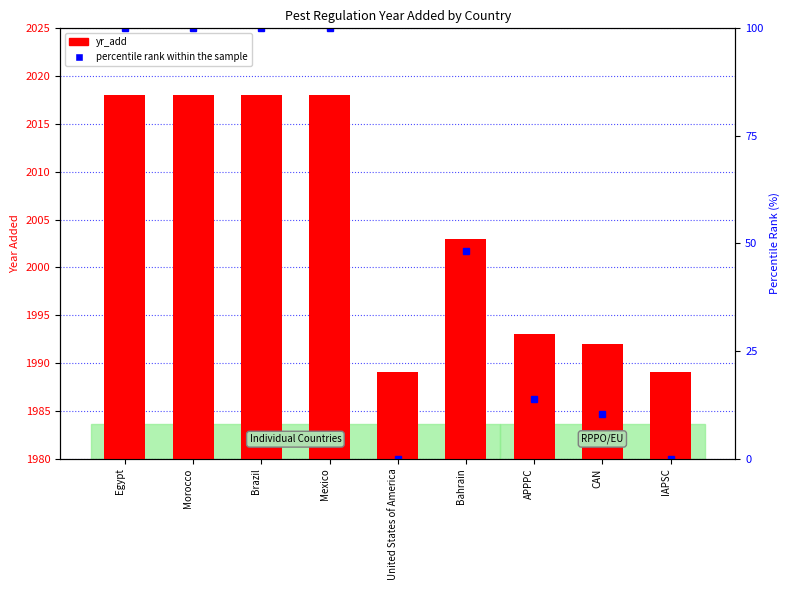

Where is the data nearest to the value 2003?

Bahrain